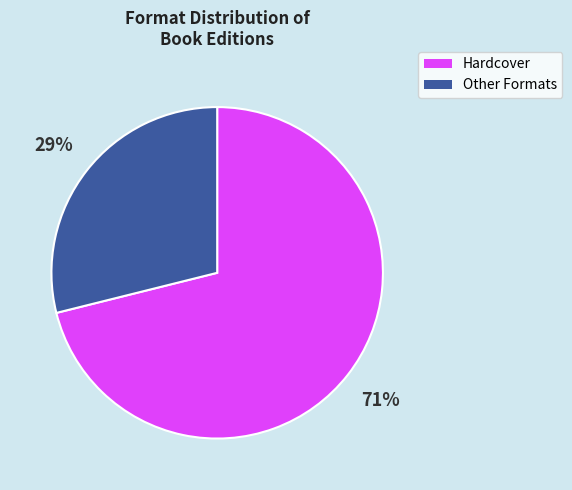

To the nearest percent, what is the average slice percentage?

50%